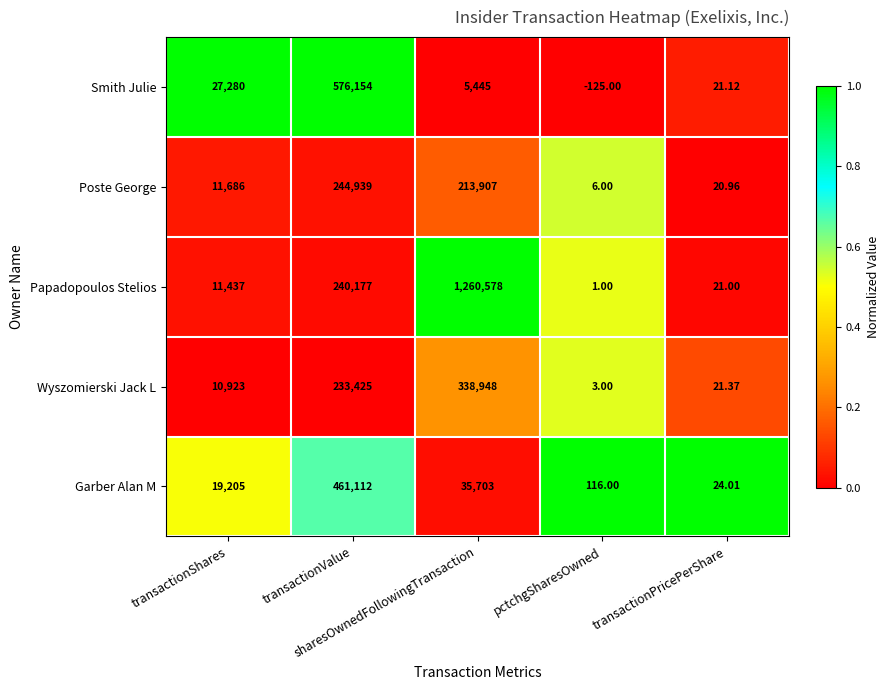

What is the difference between the highest and lowest values at transactionValue?

342729.0